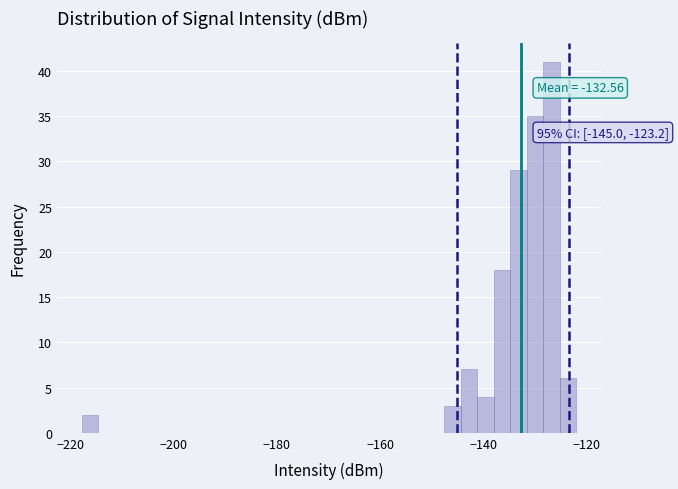

Read against the x-axis, roughly where is the centre of the tallest bar?

-126